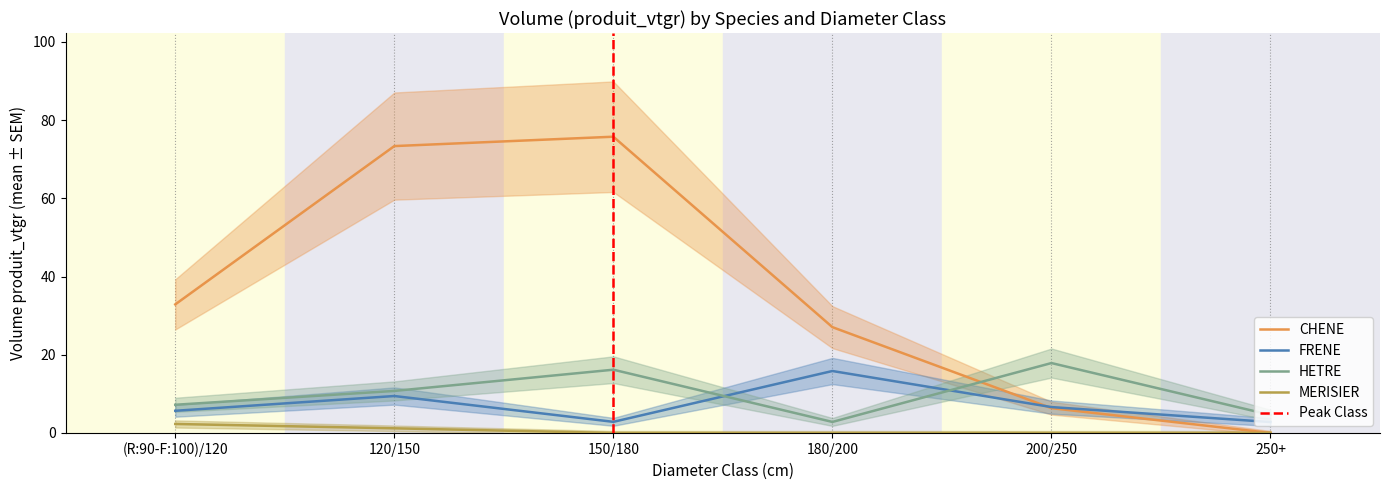

How many series are shown in this chart?

4